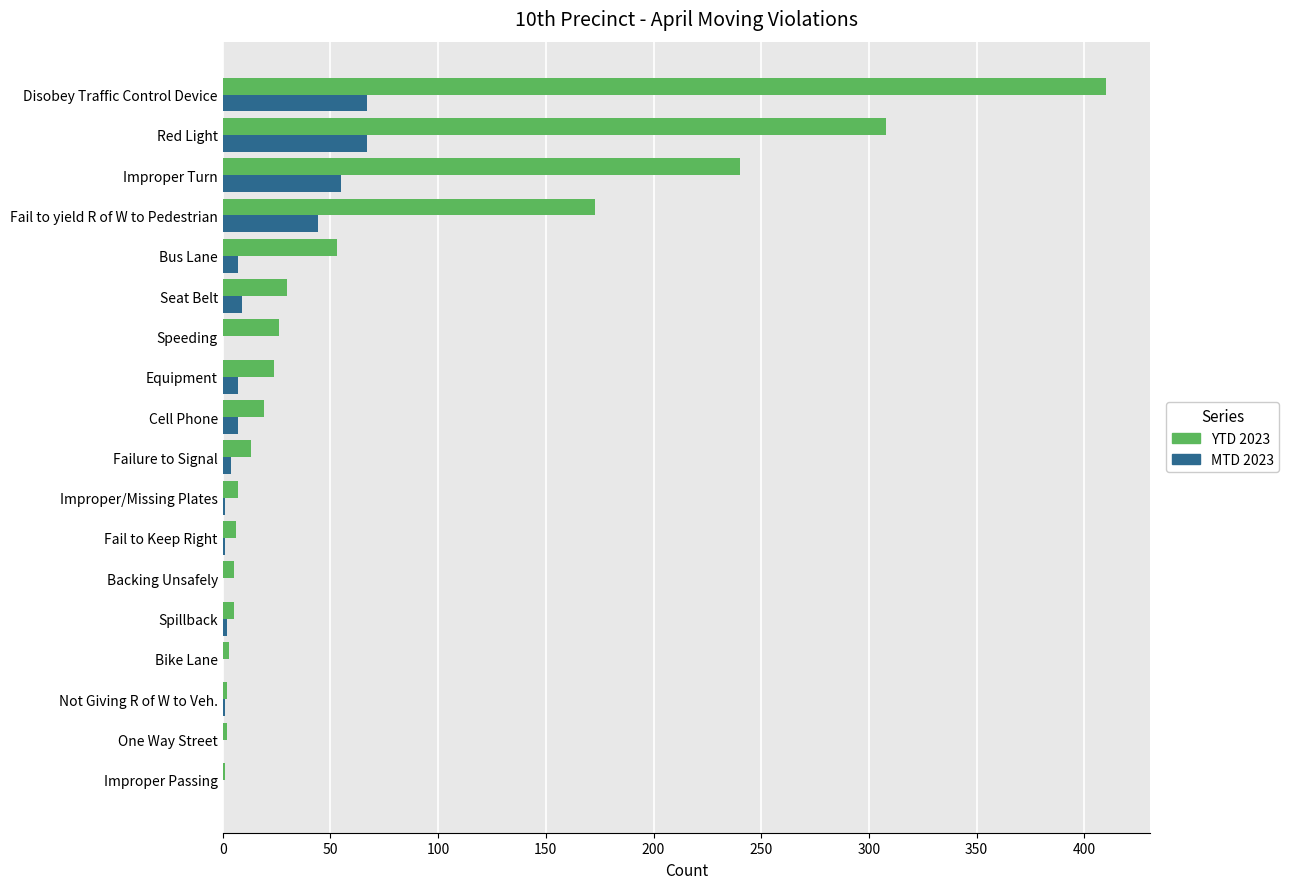

Is it true that MTD 2023 equals 0 at Improper Passing?

True